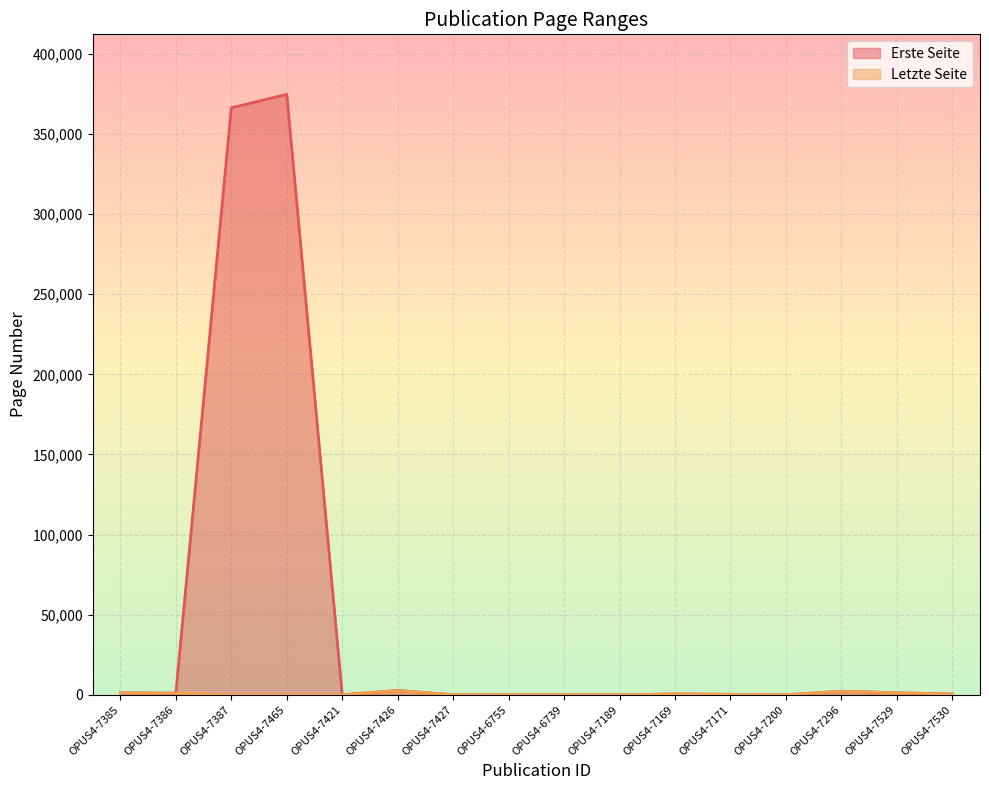

Does the chart display data point markers on the line(s)?

No